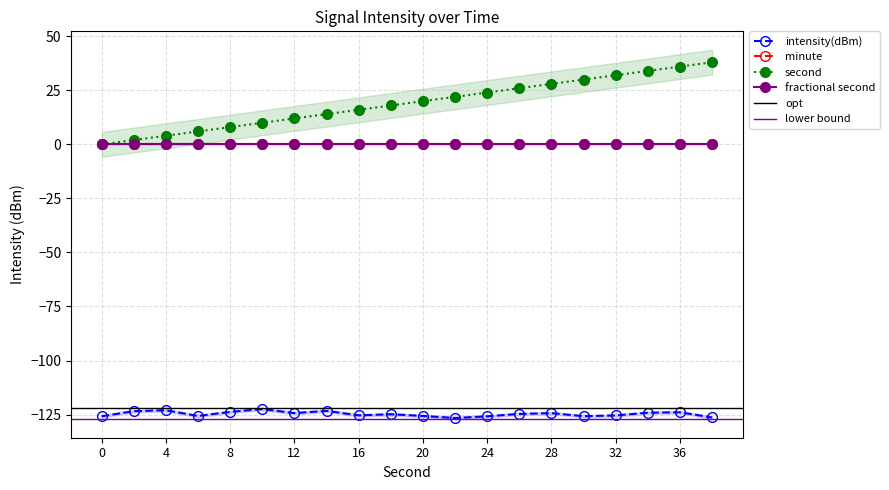

What value does the intensity(dBm) series have at 36?

-124.0